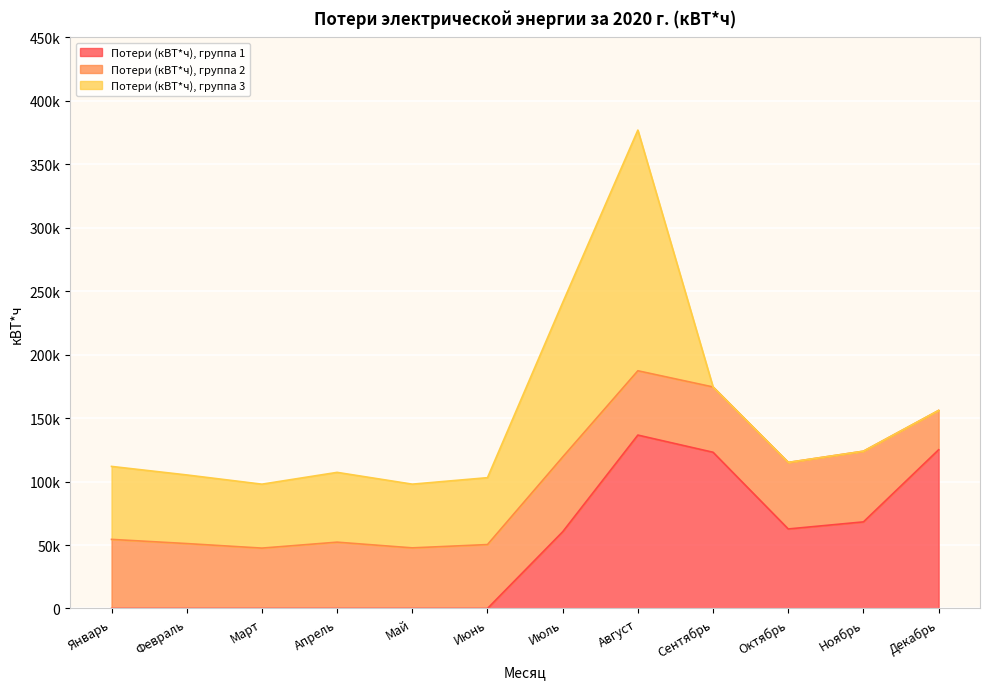

Between which two adjacent categories do Потери (кВТ*ч), группа 1 and Потери (кВТ*ч), группа 2 first intersect?

Июнь and Июль